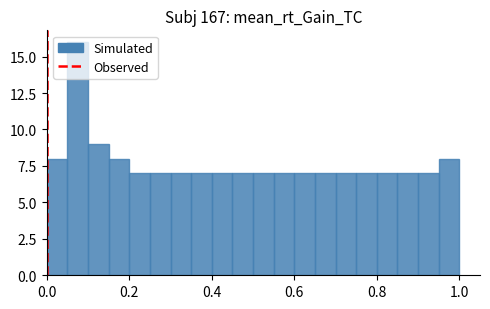

Around what value on the x-axis is the tallest bar? Give the approximate position of its centre, as read against the axis.

0.08